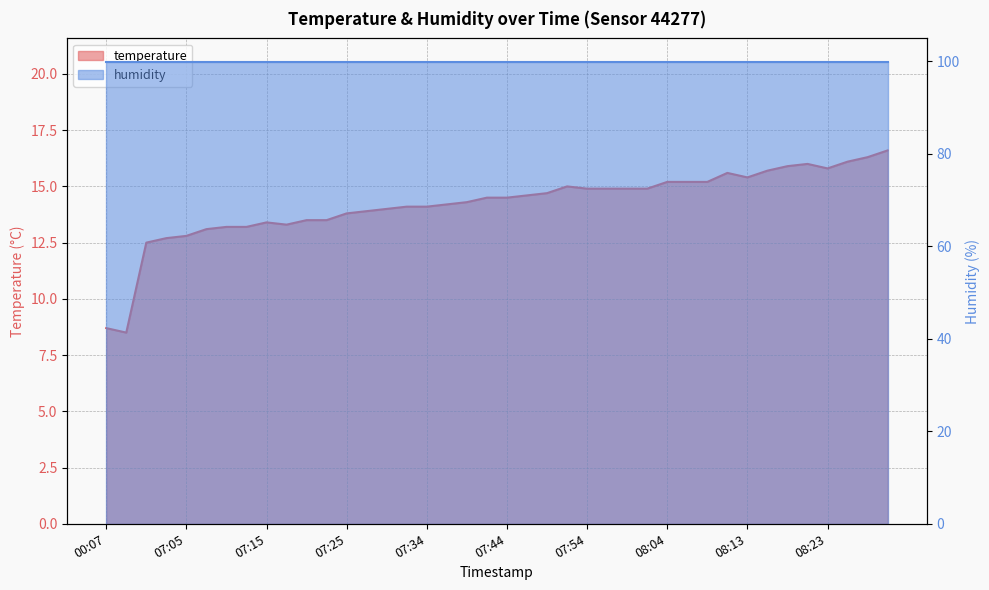

What is the value of the 35th point from the left?

15.9